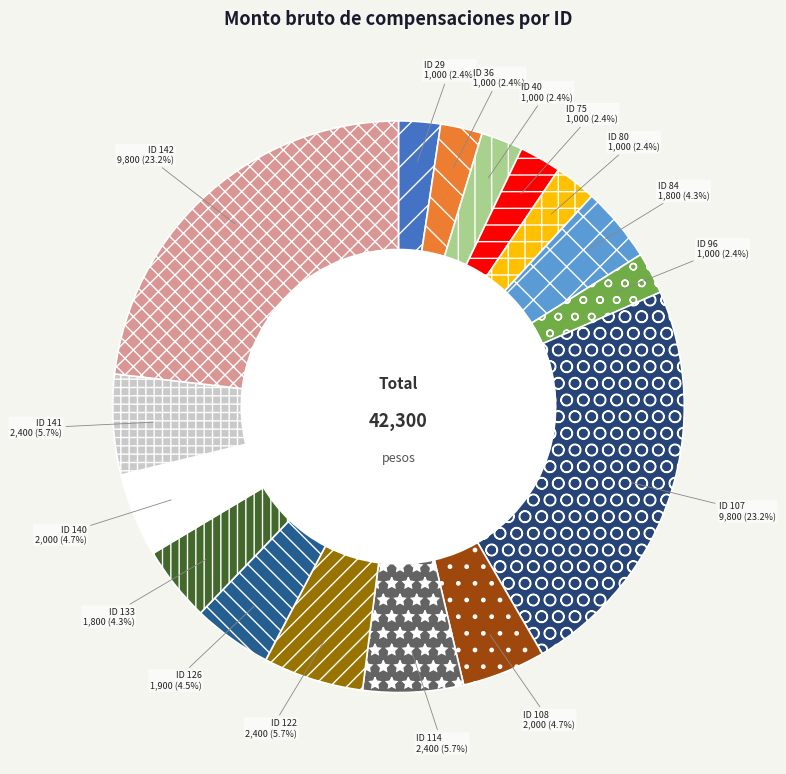

To the nearest percent, what is the difference between the largest and smallest slice percentages?

21%